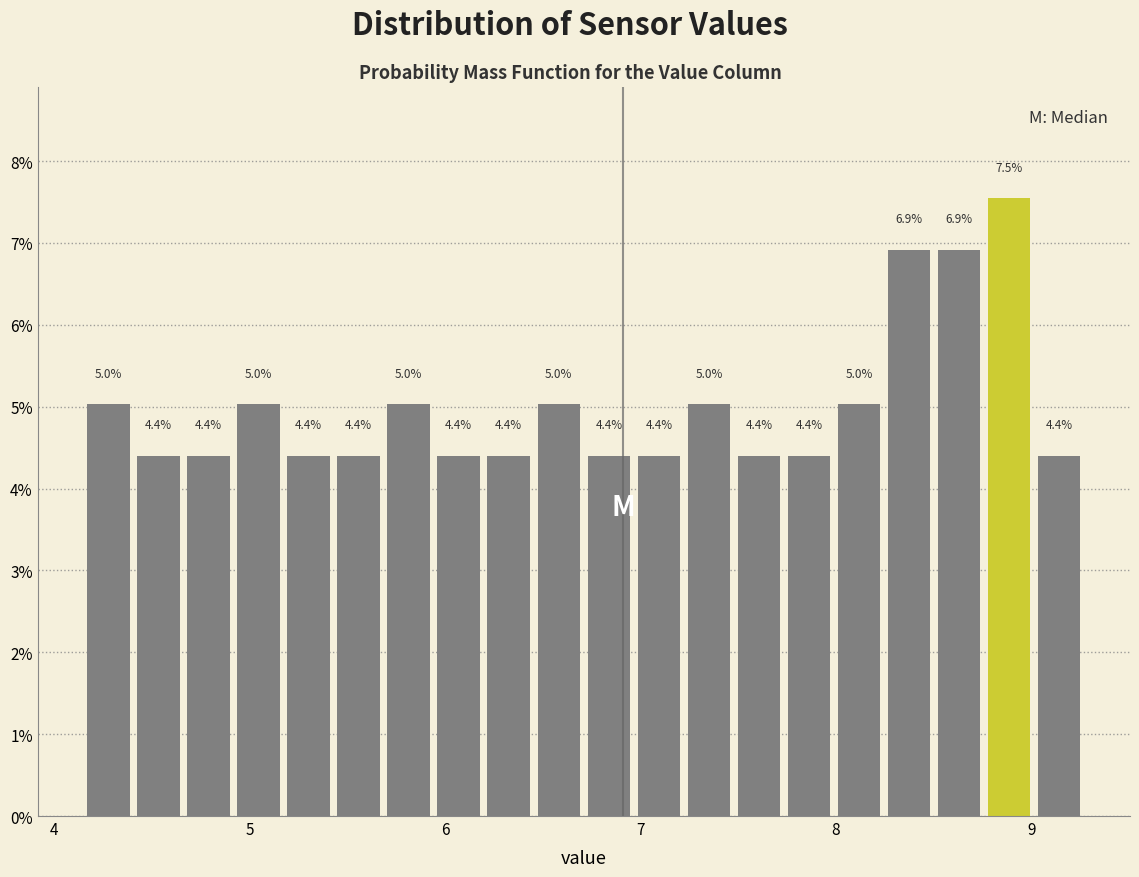

Read against the x-axis, roughly where is the centre of the tallest bar?

8.9